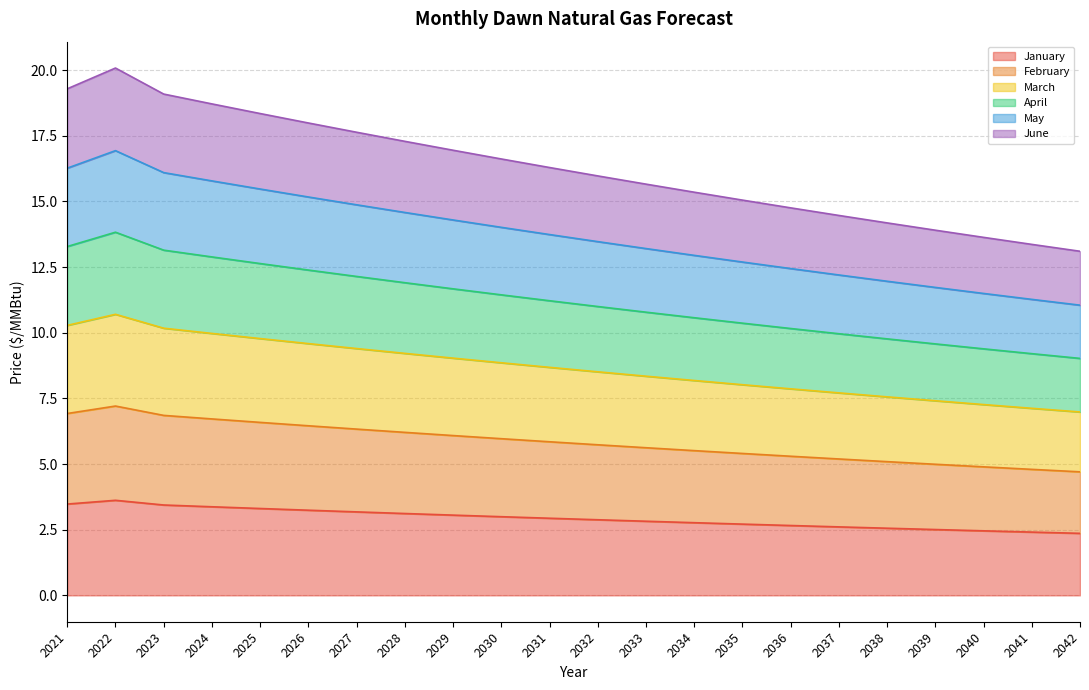

What is the minimum value for January?

2.4